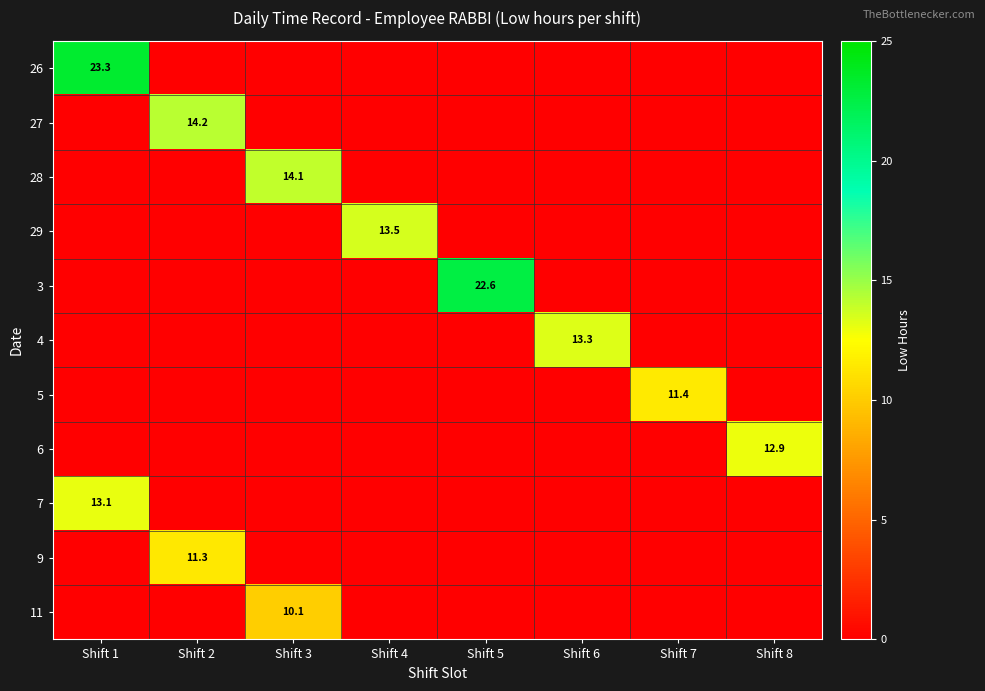

What is the spread (max minus min) of values at Shift 7?

11.4